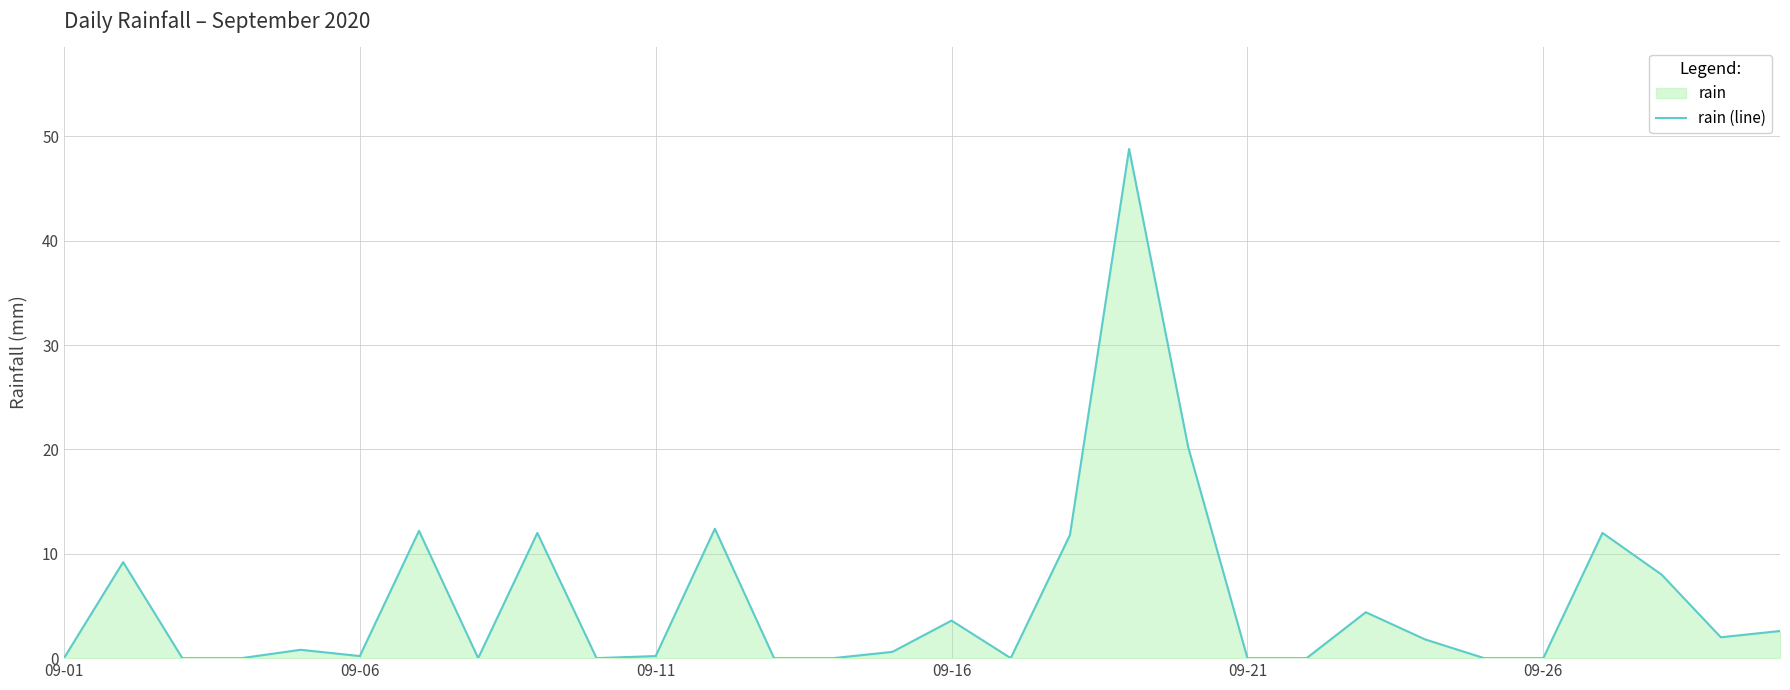

What is the maximum value shown in the chart?

48.8